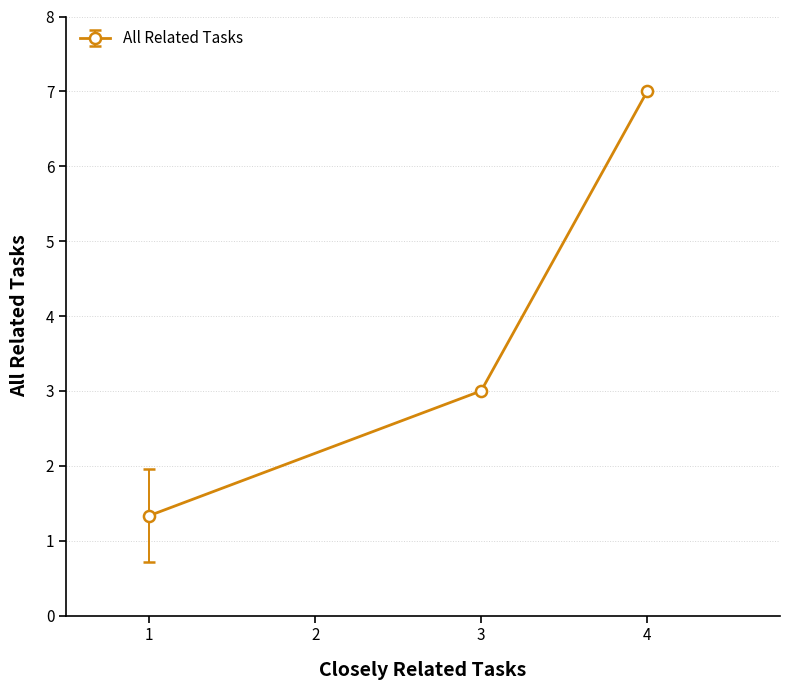

What is the minimum value shown in the chart?

1.3